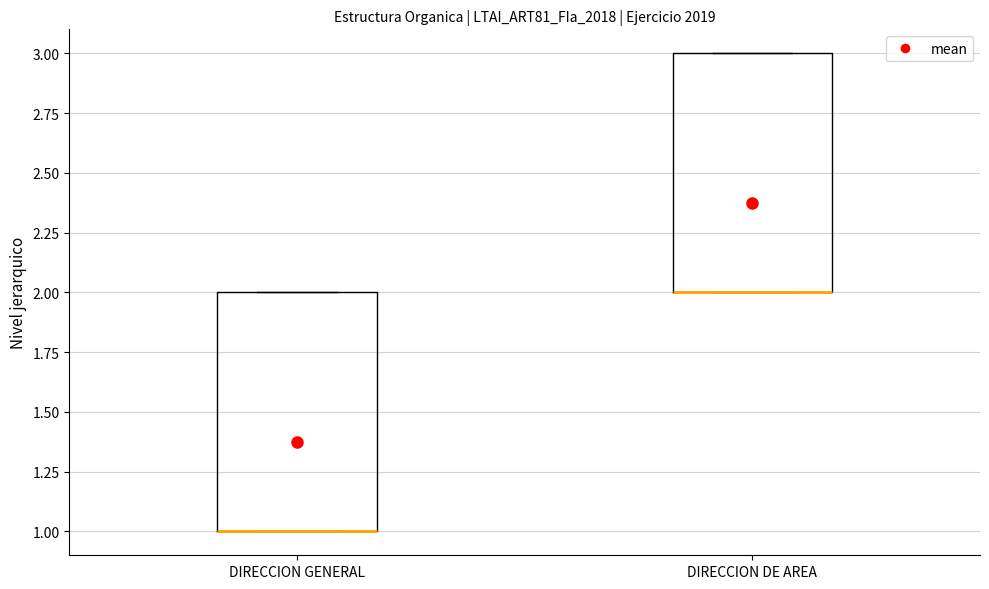

Reading left to right, transcribe this box plot: for each box, give where its median line is, the range the box spans, and where its two whiskers end, as read against the y-axis. The values are not printed on the chart, so give them approximately, as read against the axis.

DIRECCION GENERAL: median 1 (drawn on the box's lower edge), box 1 to 2, whiskers 1 to 2
DIRECCION DE AREA: median 2 (drawn on the box's lower edge), box 2 to 3, whiskers 2 to 3